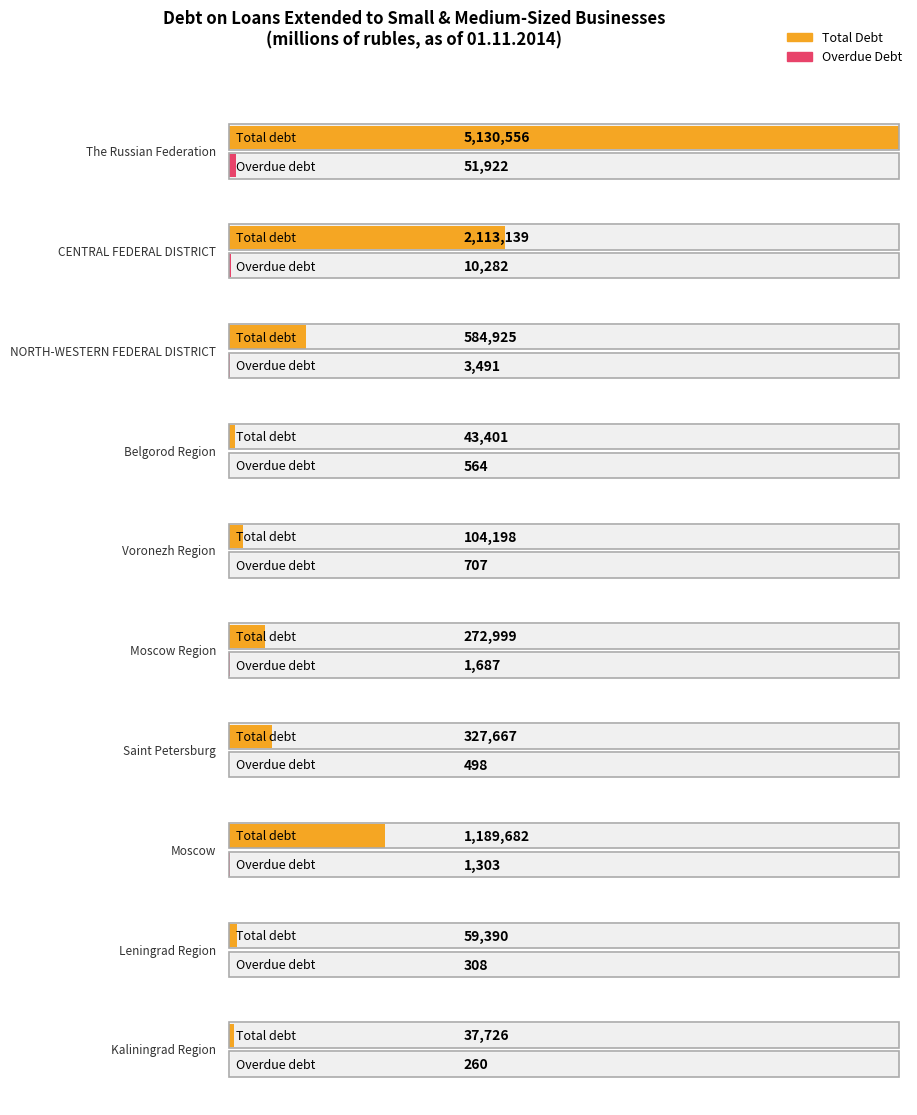

What is the total value across all series at 7?

1190985